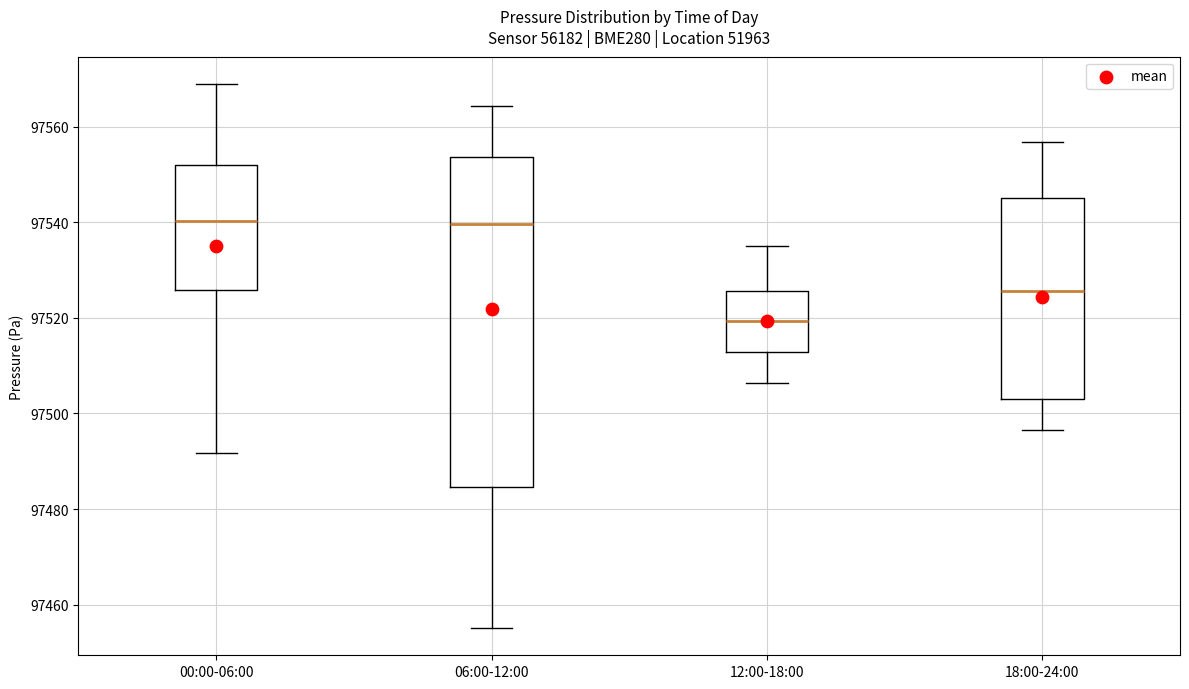

Which box is the tallest, from its lower edge to its upper edge?

06:00-12:00